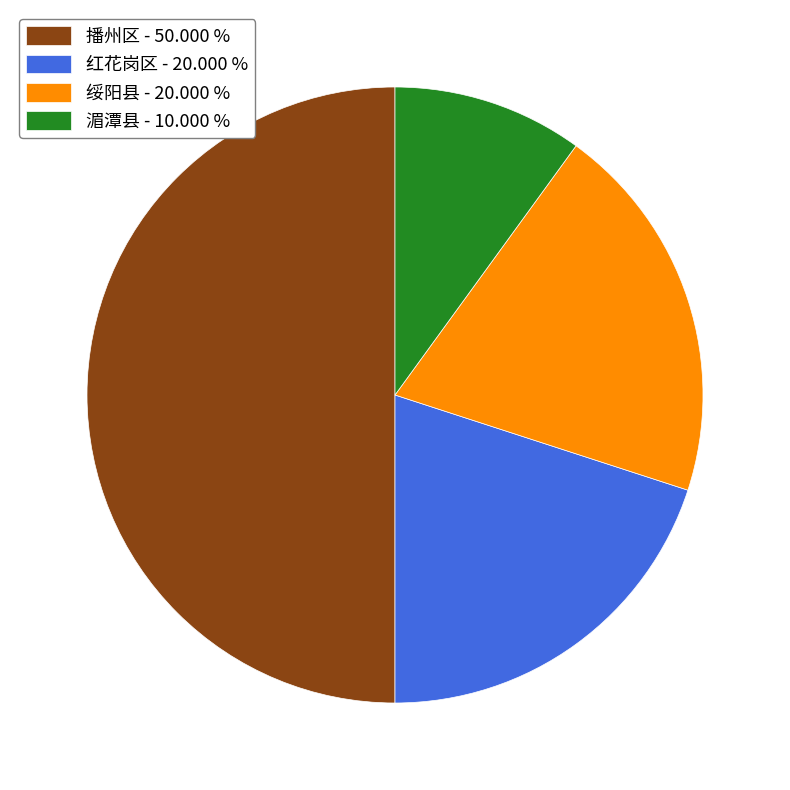

Approximately how many times larger is the value at 红花岗区 - 20.000 % compared to 湄潭县 - 10.000 %?

2.0